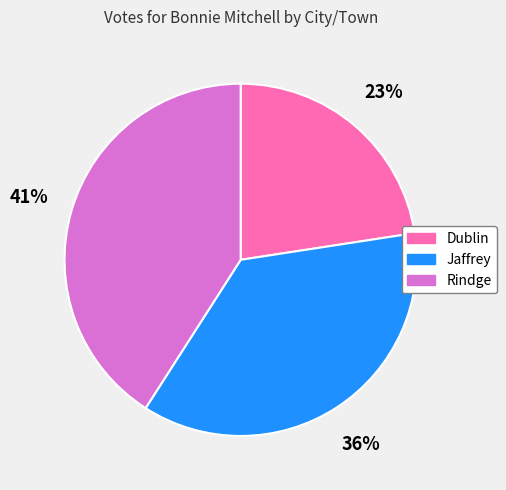

To the nearest percent, what is the combined percentage of Dublin and Jaffrey?

59%